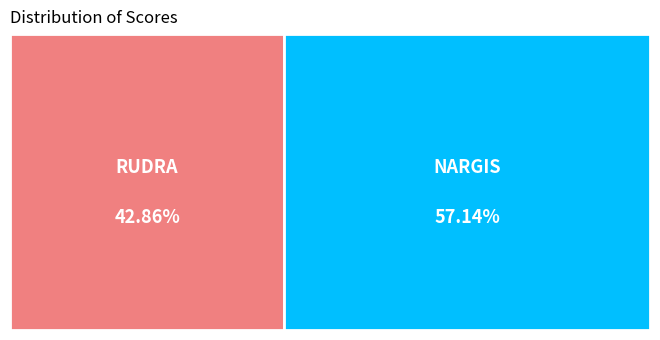

Which category has the smallest portion of the pie?

RUDRA